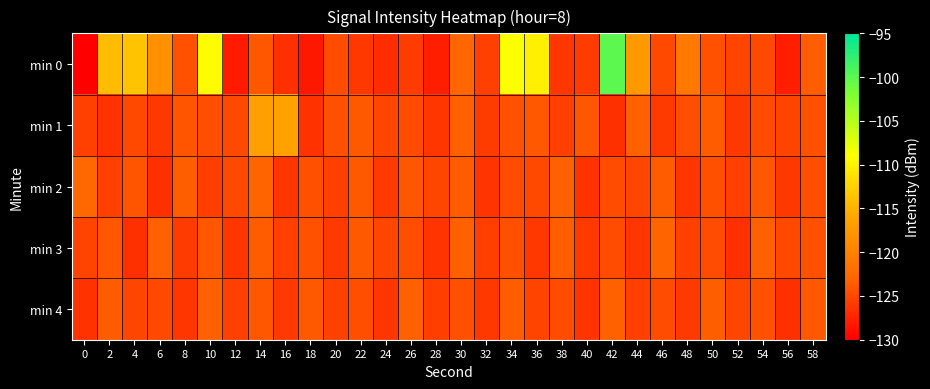

What is the difference between the highest and lowest values at 0?

98.1